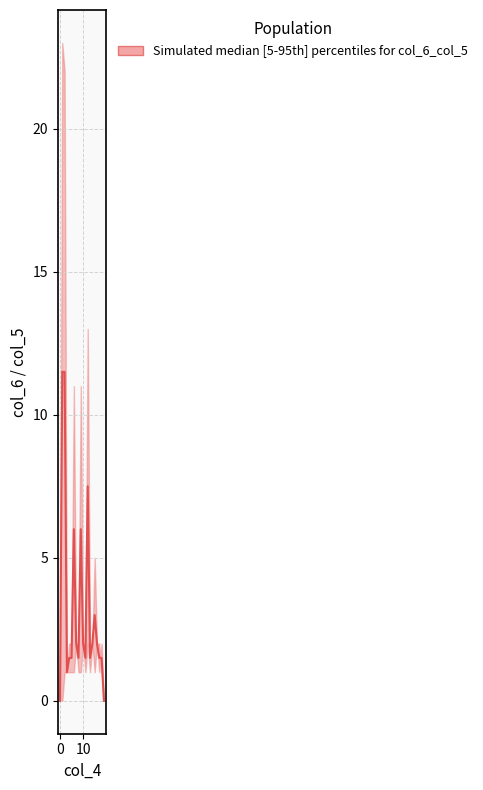

Reading right to left, what are all the values shown in this chart?

0.0	1.5	1.5	2.0	3.0	2.0	1.5	7.5	1.5	2.0	6.0	1.5	2.0	6.0	1.5	1.5	1.0	11.5	11.5	0.0